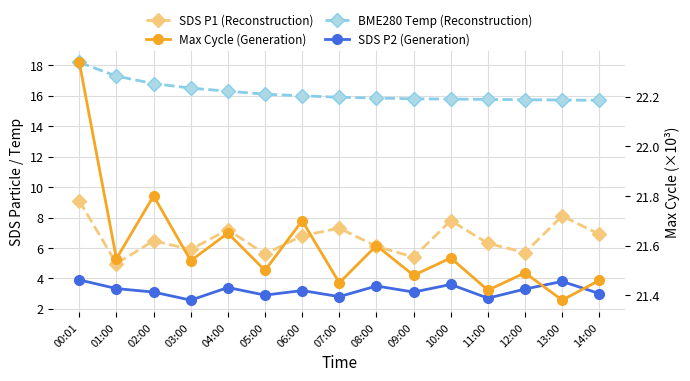

What is the value of the BME280 Temp (Reconstruction) point at the 5th from the left?

16.3